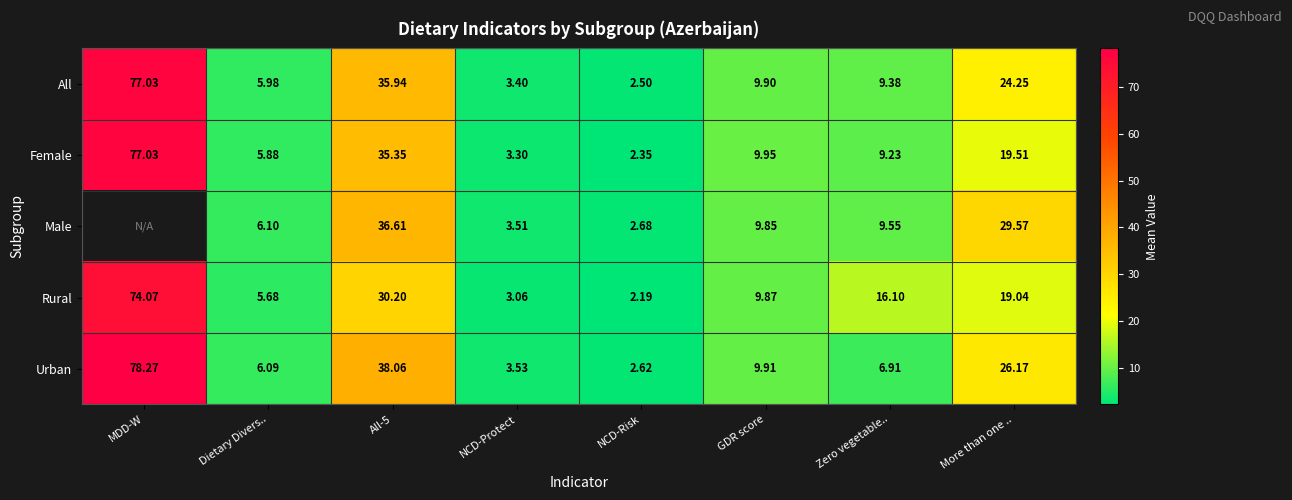

At which label does All reach its minimum?

NCD-Risk